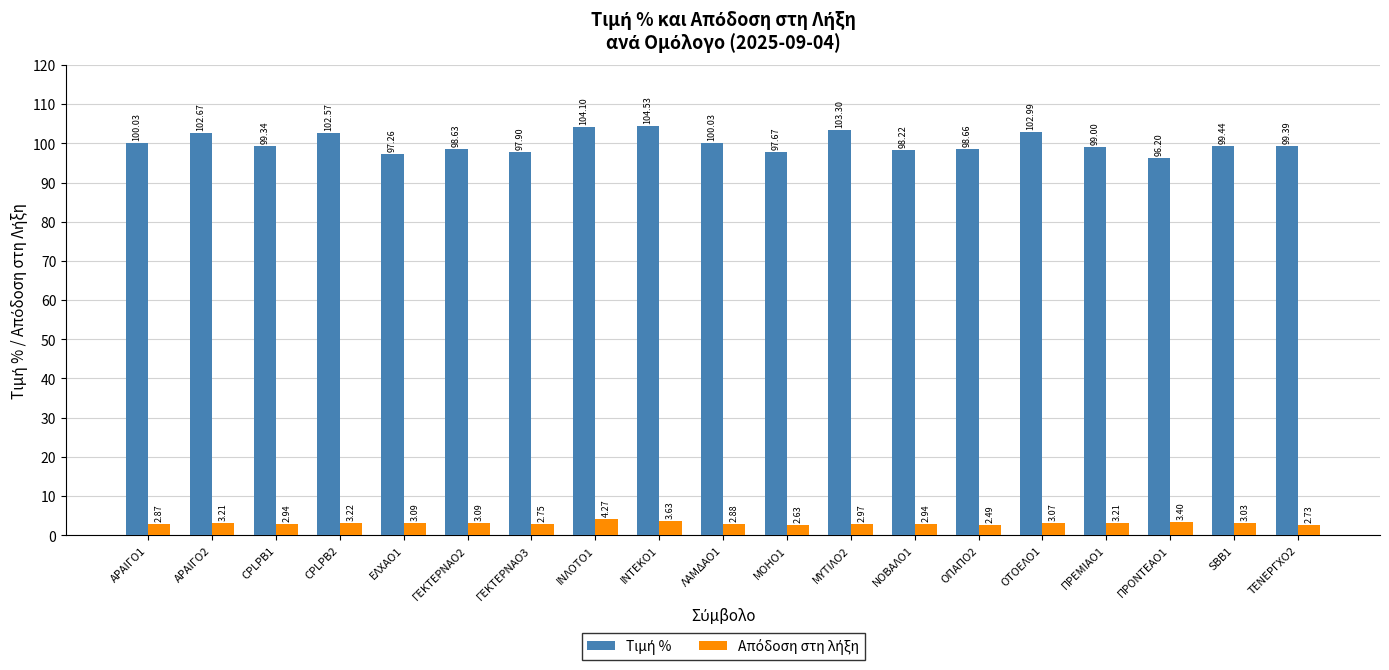

At which category is the sum across all series the highest?

ΙΝΛΟΤΟ1